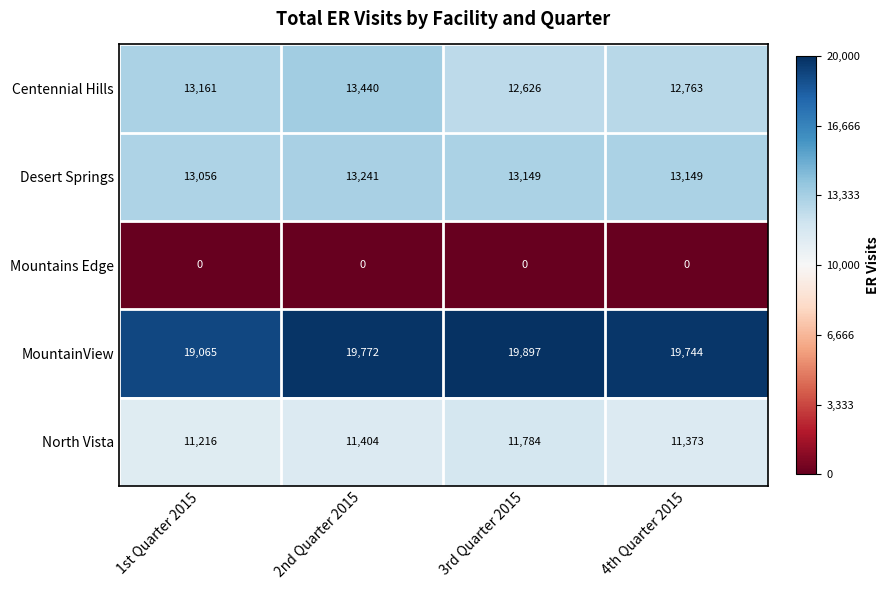

Reading left to right, what are all the values shown in this chart?

Centennial Hills: 1st Quarter 2015=13161	2nd Quarter 2015=13440	3rd Quarter 2015=12626	4th Quarter 2015=12763
Desert Springs: 1st Quarter 2015=13056	2nd Quarter 2015=13241	3rd Quarter 2015=13149	4th Quarter 2015=13149
Mountains Edge: 1st Quarter 2015=0	2nd Quarter 2015=0	3rd Quarter 2015=0	4th Quarter 2015=0
MountainView: 1st Quarter 2015=19065	2nd Quarter 2015=19772	3rd Quarter 2015=19897	4th Quarter 2015=19744
North Vista: 1st Quarter 2015=11216	2nd Quarter 2015=11404	3rd Quarter 2015=11784	4th Quarter 2015=11373